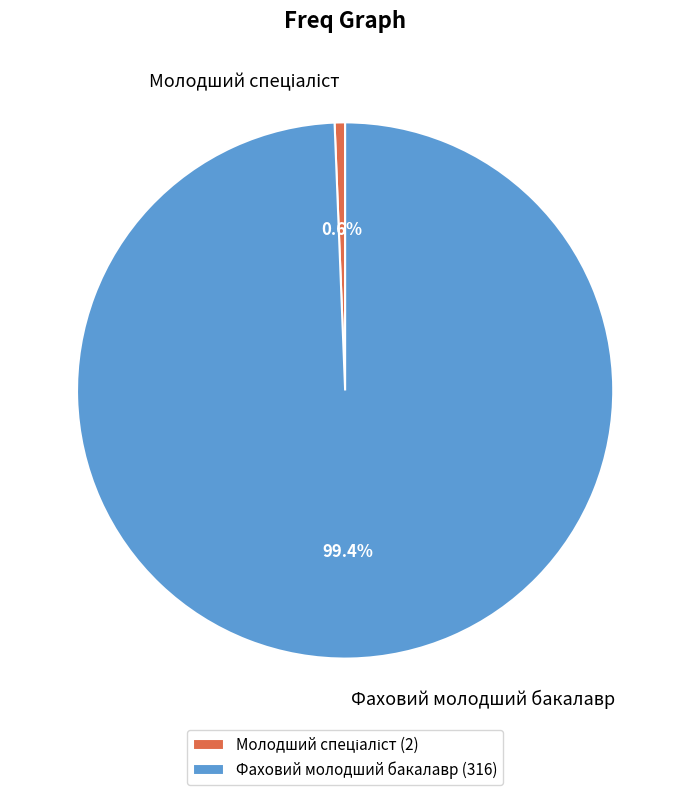

What portion of the pie excludes Фаховий молодший бакалавр?

0.6%